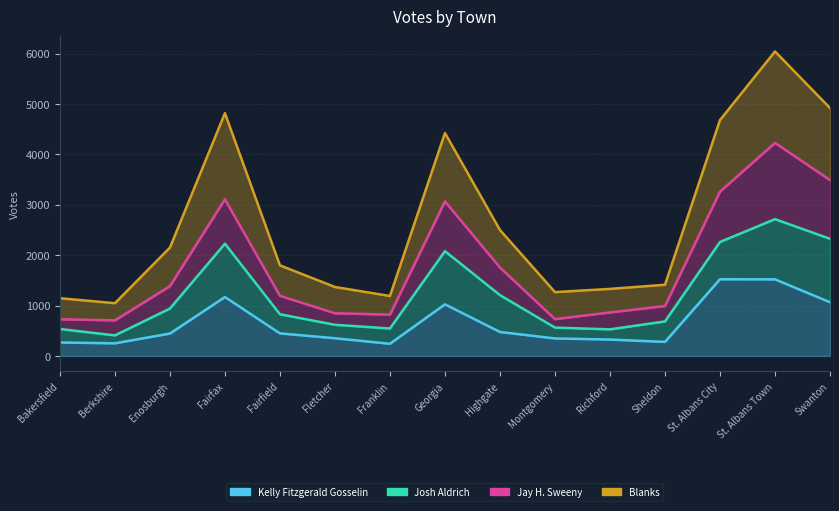

Between Berkshire and Bakersfield, which is larger?

Bakersfield